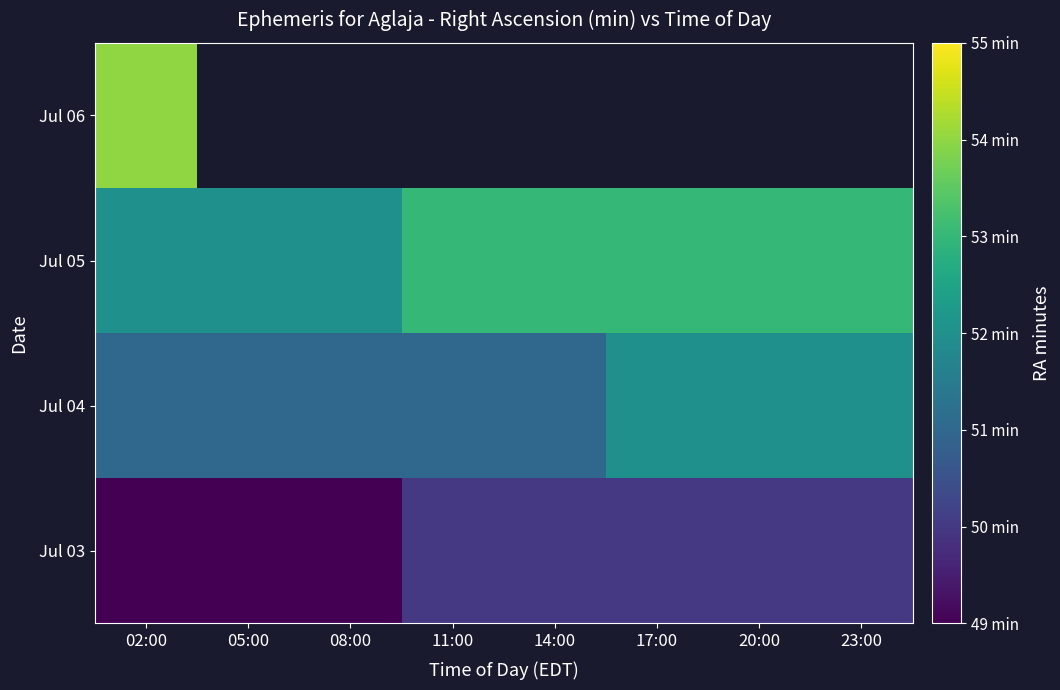

What is the spread (max minus min) of values at 02:00?

5.0